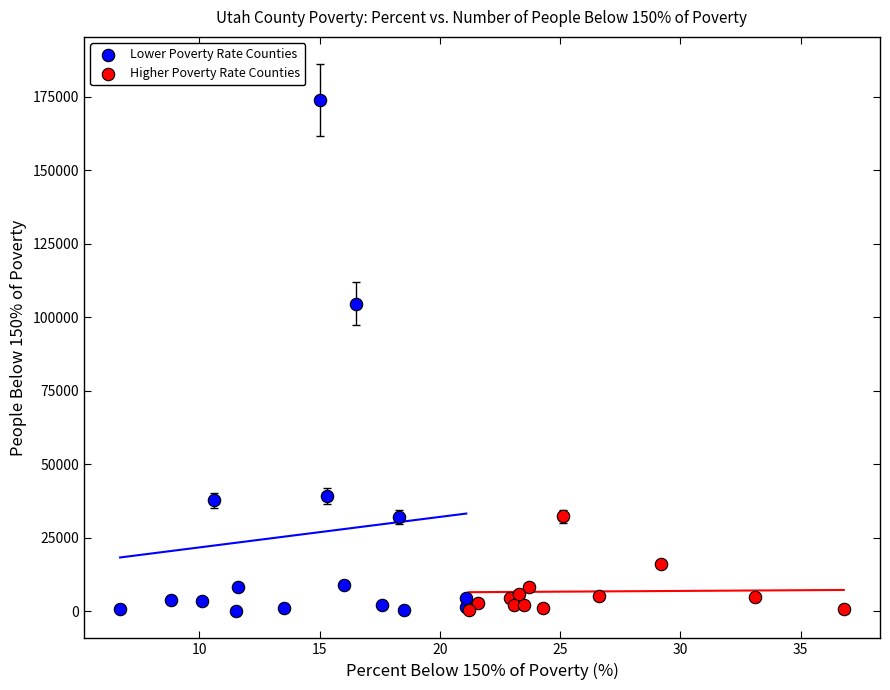

What are all the series names shown in the legend?

Lower Poverty Rate Counties, Higher Poverty Rate Counties